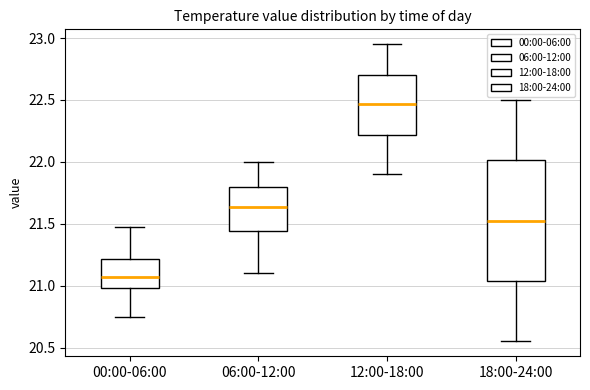

Reading left to right, read every box against the y-axis: the position of its median line, the range the box covers, and the ends of its whiskers. The values are not printed on the chart, so give them approximately, as read against the axis.

00:00-06:00: median 21.05, box 21.00 to 21.20, whiskers 20.75 to 21.45
06:00-12:00: median 21.65, box 21.45 to 21.80, whiskers 21.10 to 22.00
12:00-18:00: median 22.45, box 22.20 to 22.70, whiskers 21.90 to 22.95
18:00-24:00: median 21.55, box 21.05 to 22.00, whiskers 20.55 to 22.50